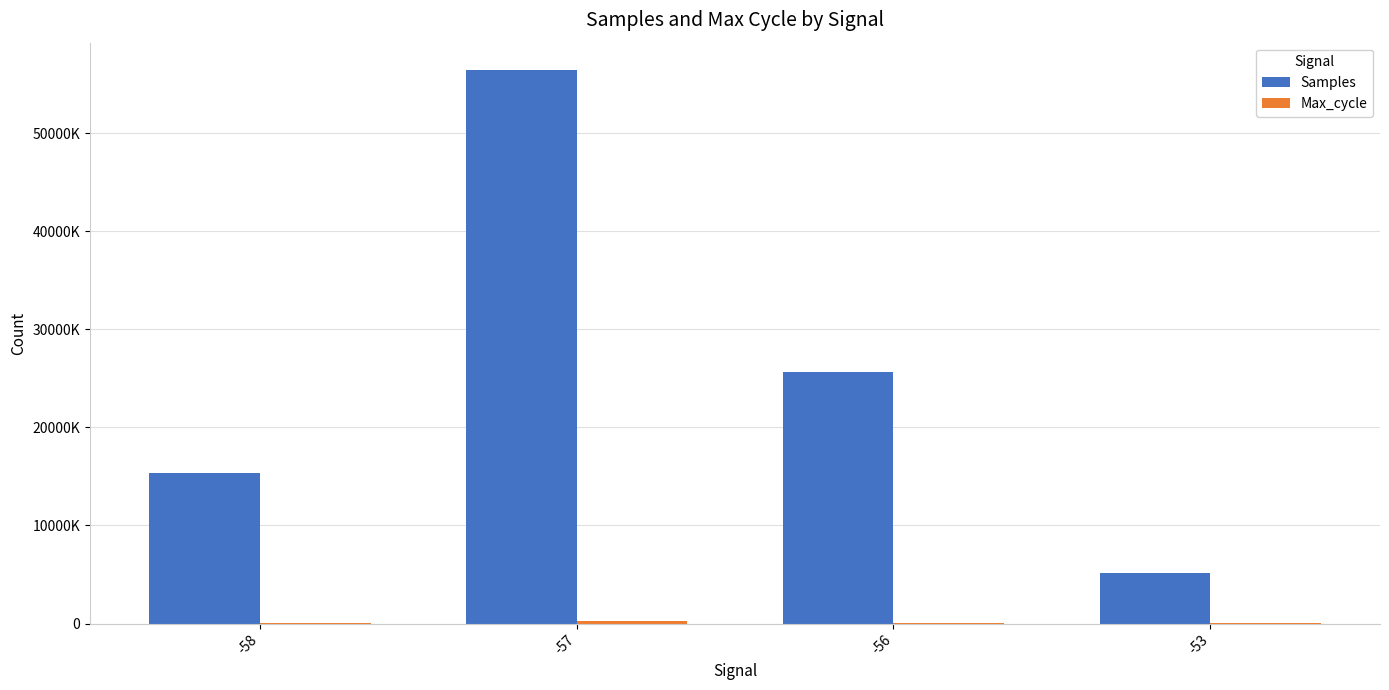

Does the chart contain stacked bars?

No